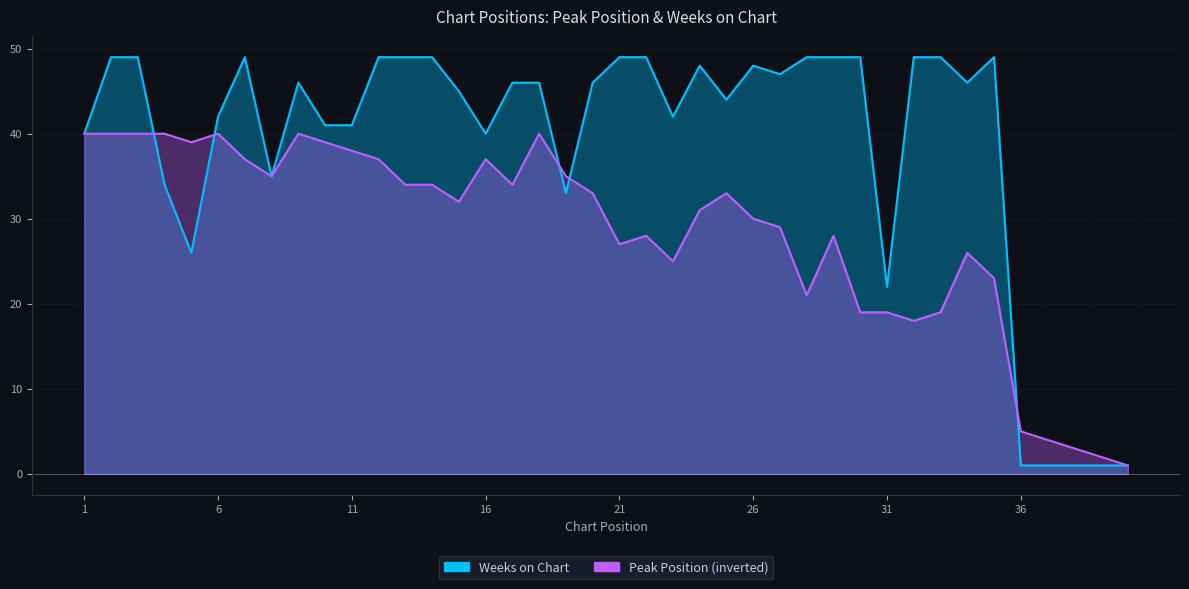

How many interior local peaks does the Weeks on Chart series have?

5